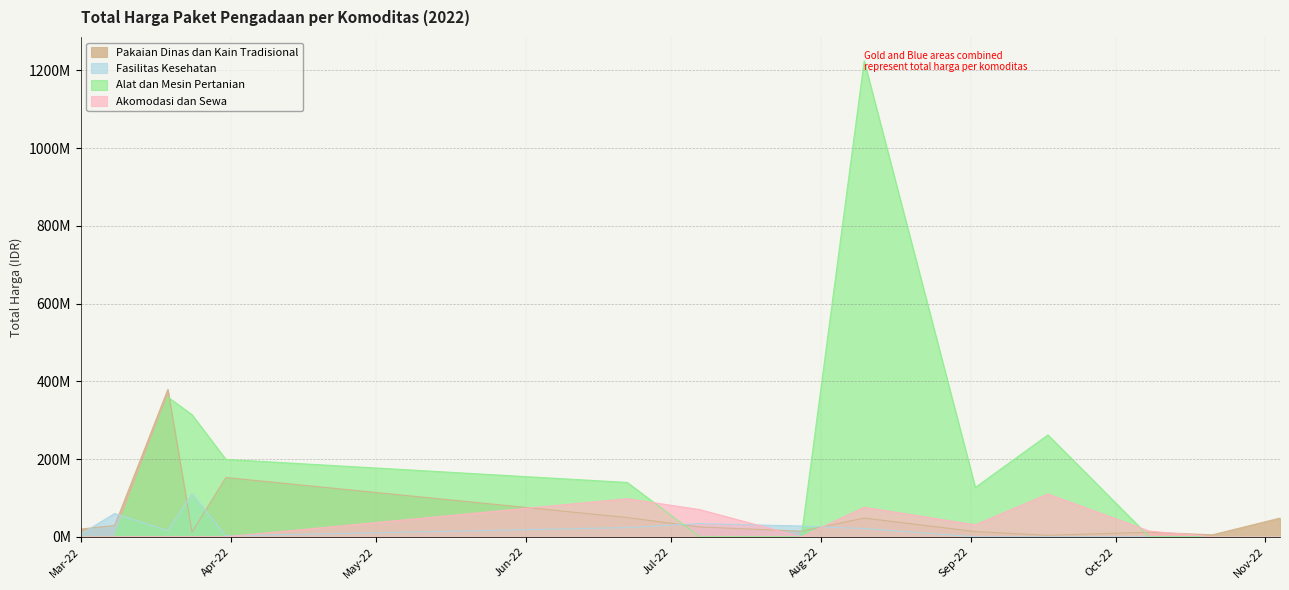

Rank the series by their maximum value, from lowest to highest.

Akomodasi dan Sewa, Fasilitas Kesehatan, Pakaian Dinas dan Kain Tradisional, Alat dan Mesin Pertanian